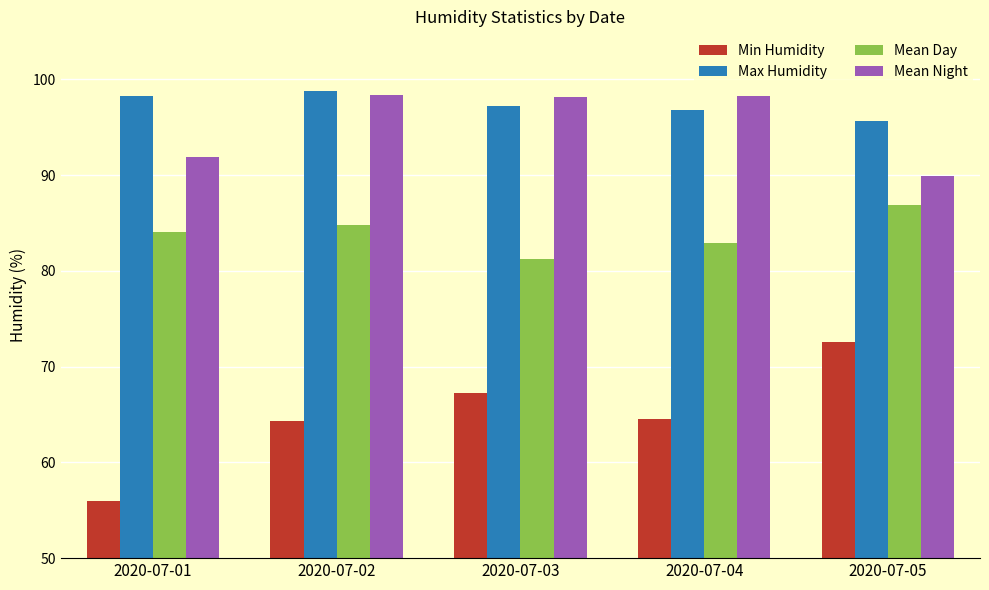

Rank the series at 2020-07-05 from highest to lowest value.

Max Humidity, Mean Night, Mean Day, Min Humidity